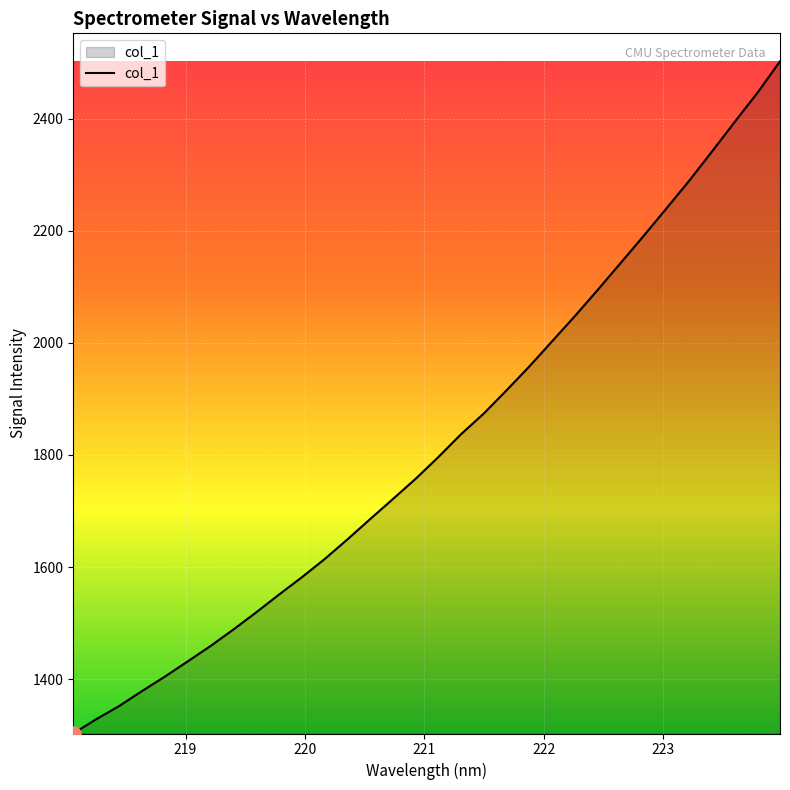

What is the difference between the maximum and minimum values?

1198.7